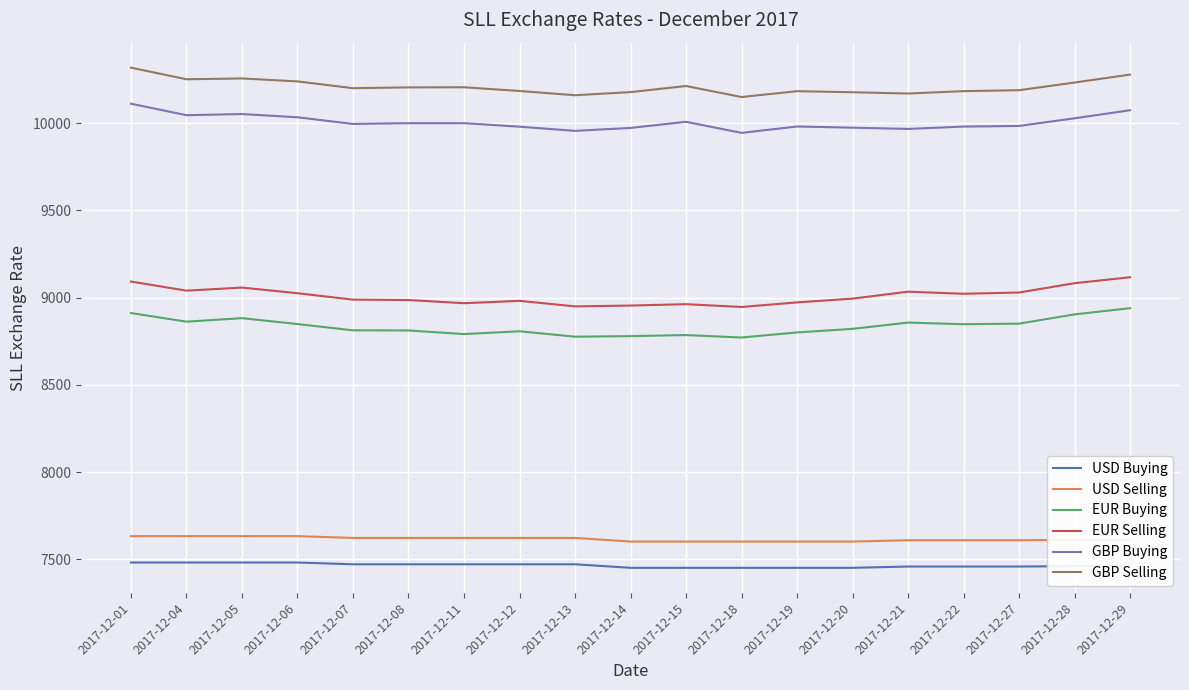

Rank the series by their maximum value, from highest to lowest.

GBP Selling, GBP Buying, EUR Selling, EUR Buying, USD Selling, USD Buying